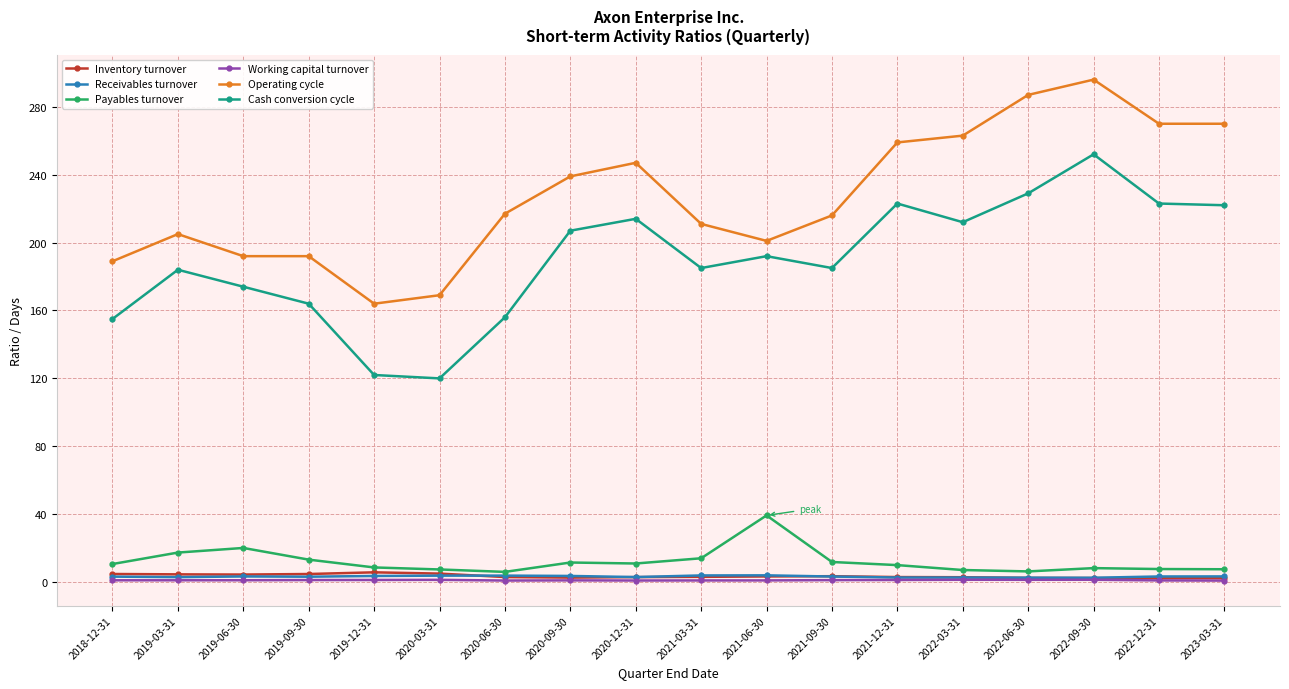

Which category has the highest value in the Cash conversion cycle series?

2022-09-30